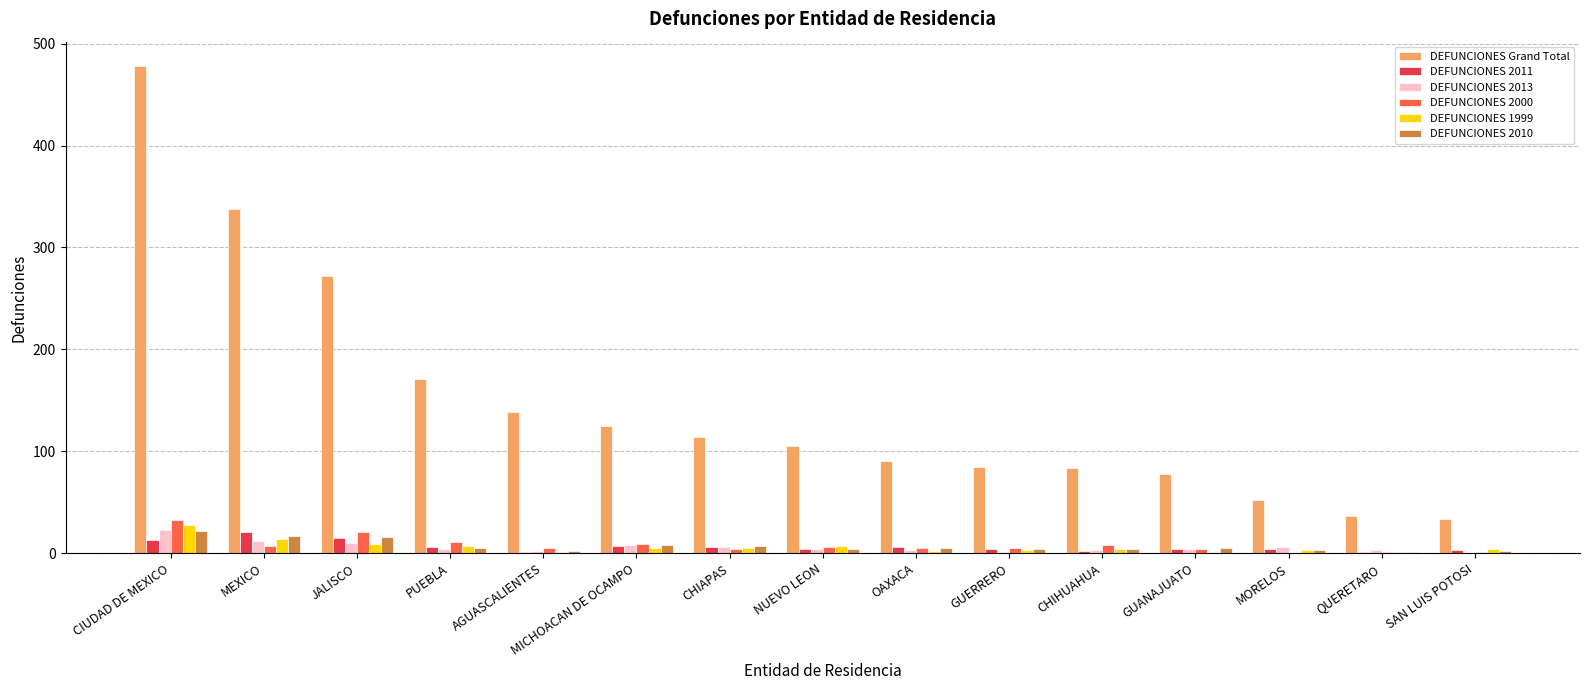

At which label is DEFUNCIONES Grand Total closest to 256?

JALISCO